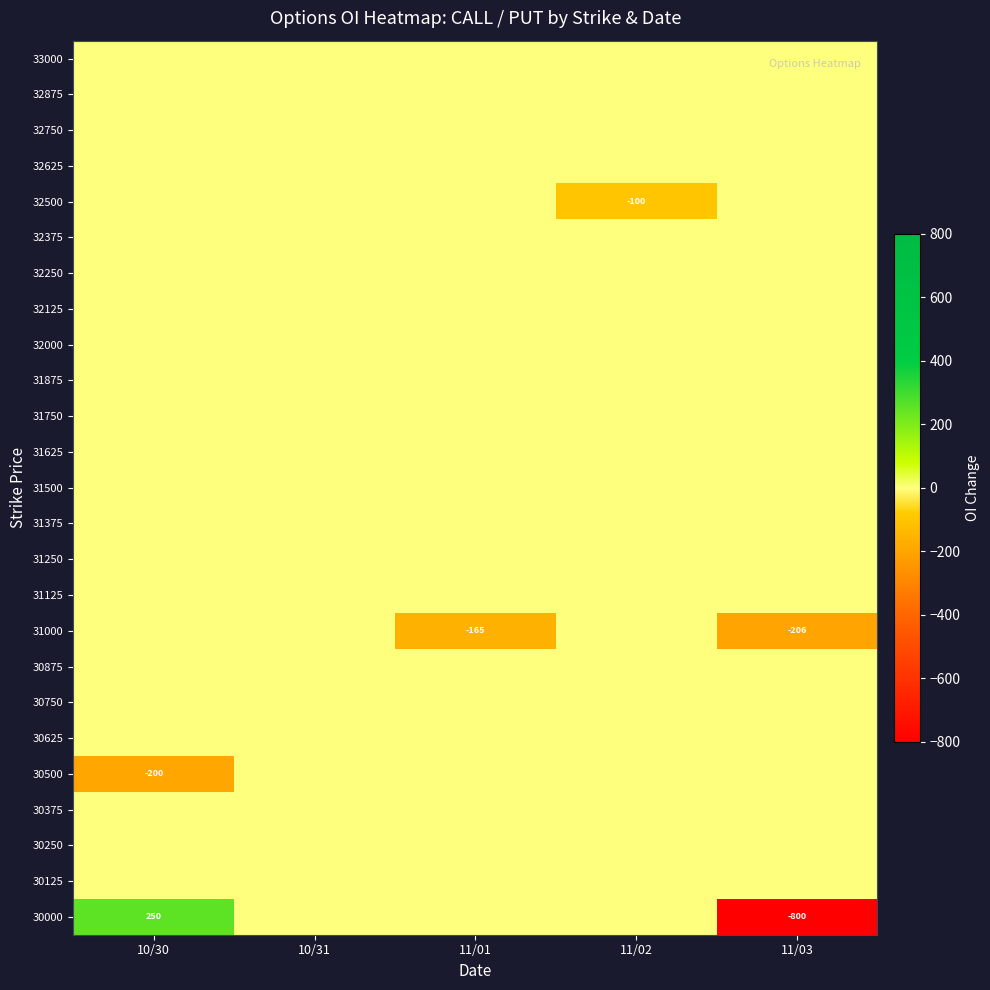

Rank the series by their maximum value, from lowest to highest.

33000, 32875, 32750, 32625, 32500, 32375, 32250, 32125, 32000, 31875, 31750, 31625, 31500, 31375, 31250, 31125, 31000, 30875, 30750, 30625, 30500, 30375, 30250, 30125, 30000